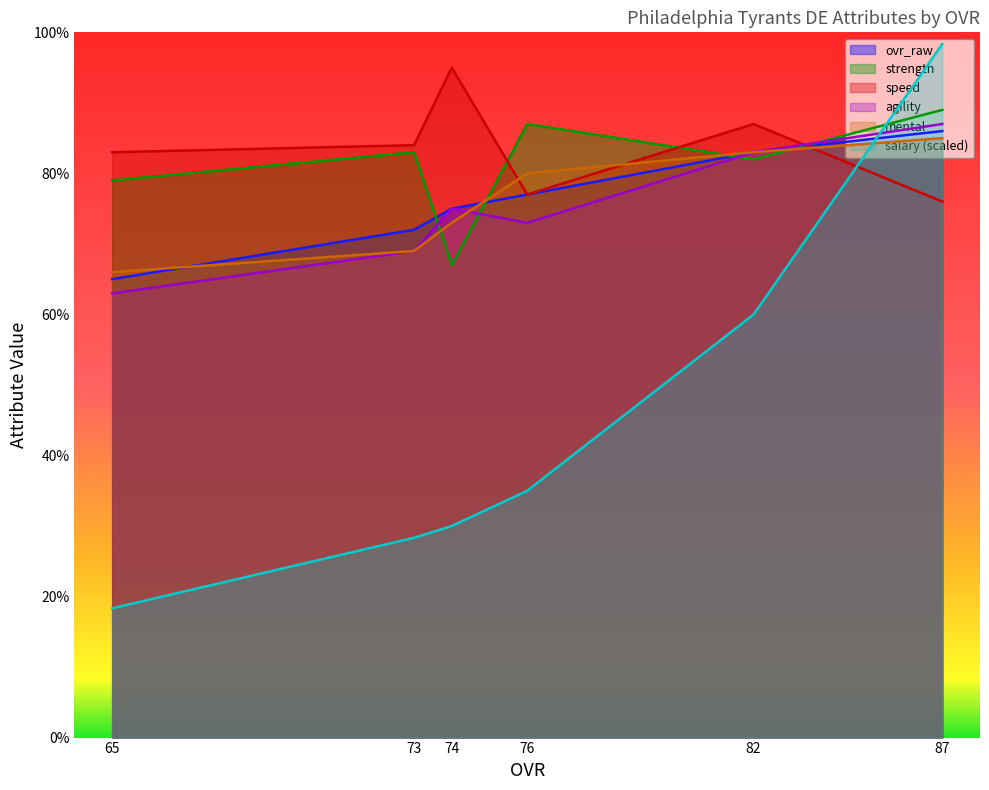

What is the minimum value shown in the chart?

18.3